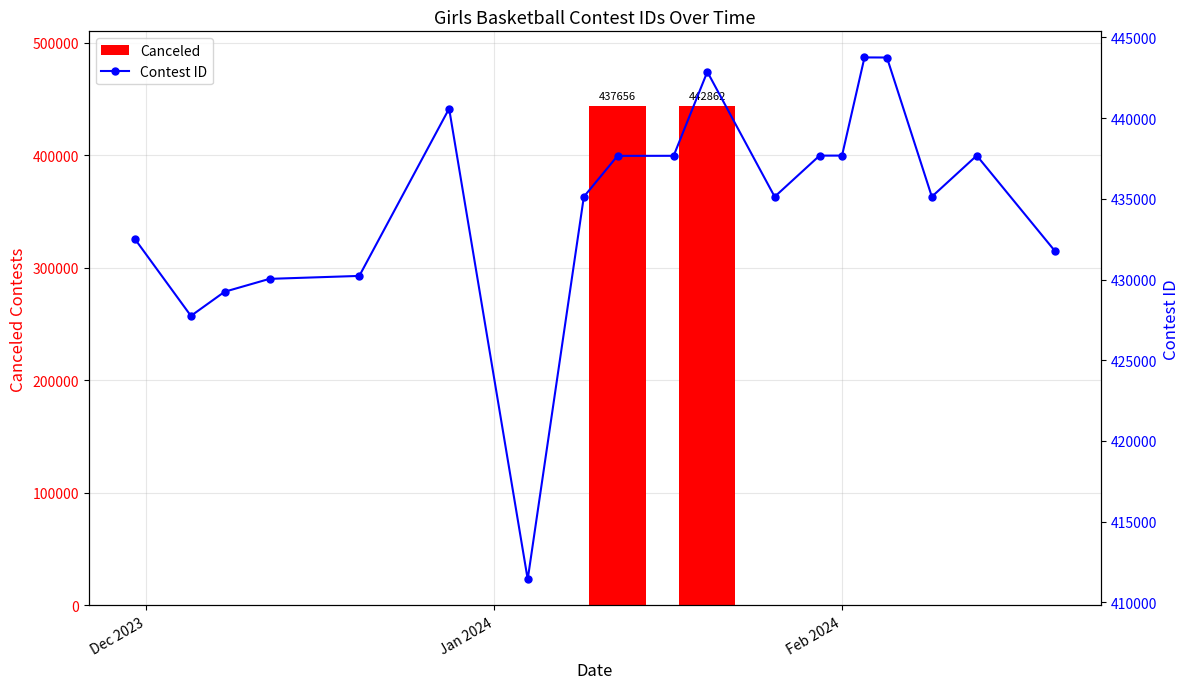

Reading left to right, extract all data points from this chart.

432517	427747	429242	430040	430223	440583	411435	435121	437656	437660	442862	435125	437672	437673	443752	443747	435128	437675	431735